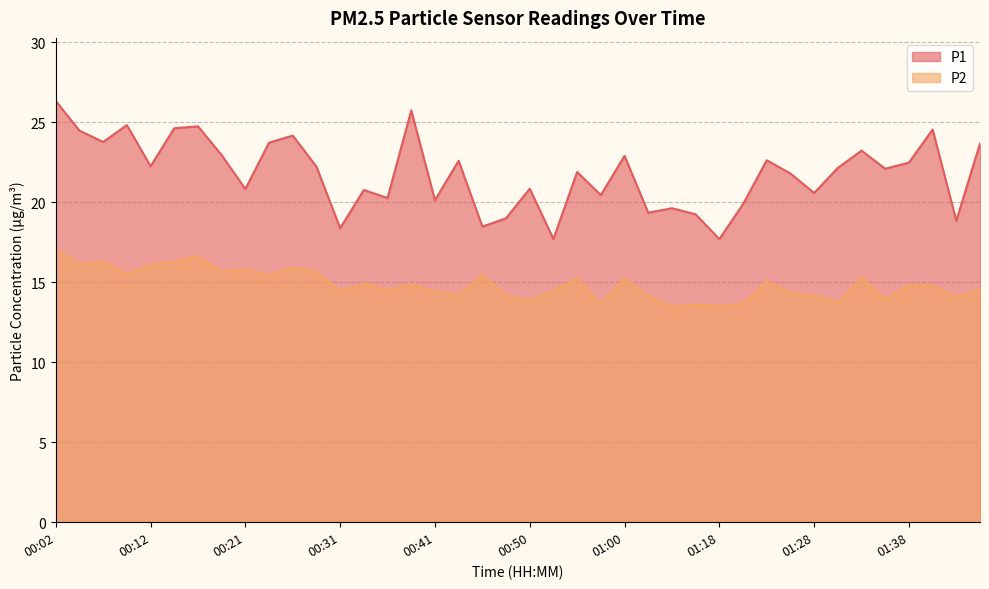

Rank the categories by P2 value from highest to lowest.

00:02, 00:16, 00:07, 00:14, 00:04, 00:12, 00:26, 00:21, 00:19, 00:29, 00:09, 00:46, 00:24, 01:33, 00:55, 01:00, 01:24, 00:33, 00:38, 01:38, 01:41, 01:46, 00:36, 00:53, 00:31, 00:41, 01:26, 00:43, 00:48, 01:28, 01:03, 01:43, 01:36, 00:50, 01:31, 01:21, 00:58, 01:16, 01:18, 01:11